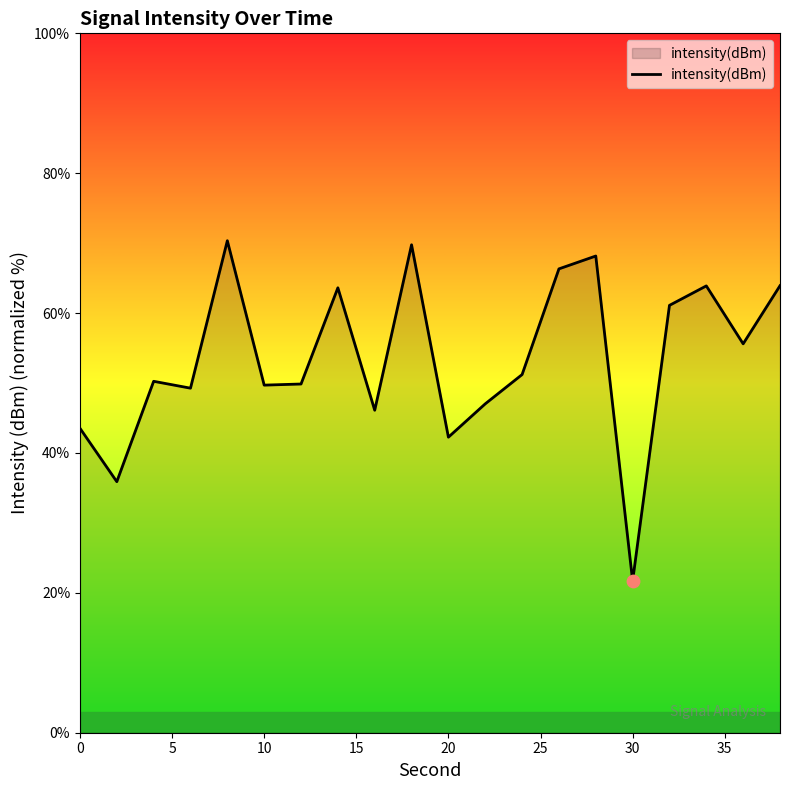

What is the difference between the maximum and minimum values?

48.7